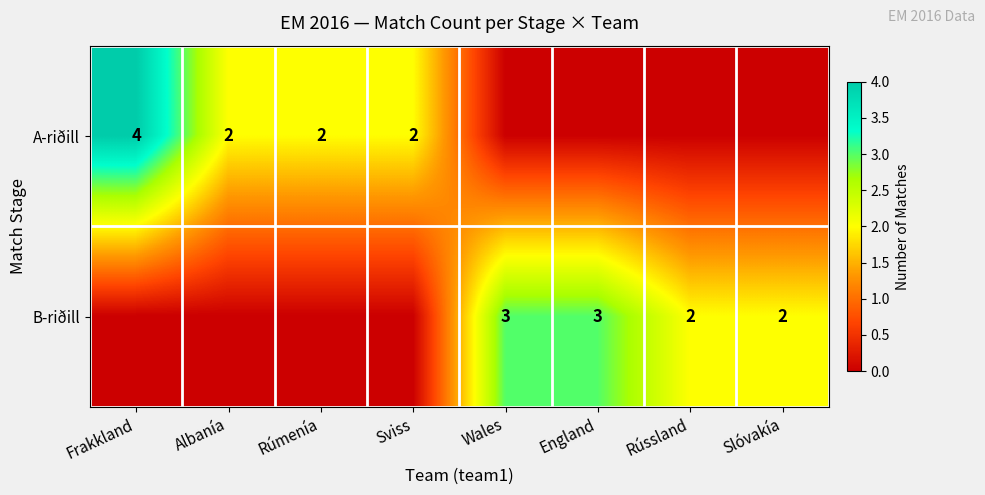

The value of A-riðill at Sviss is 2. True or false?

True